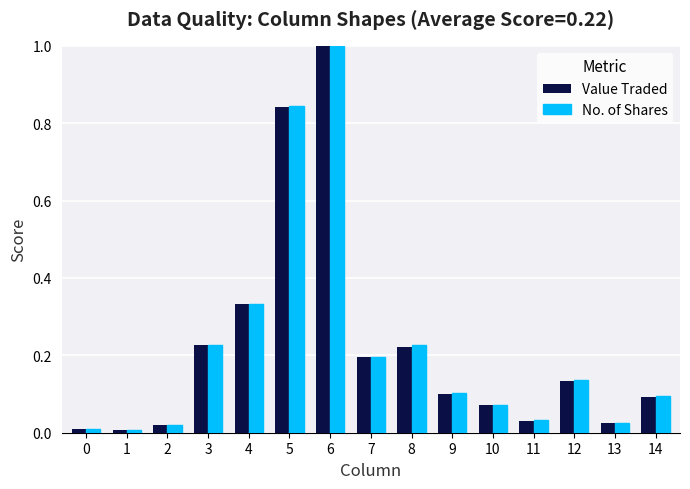

What is the greatest value displayed?

1.0